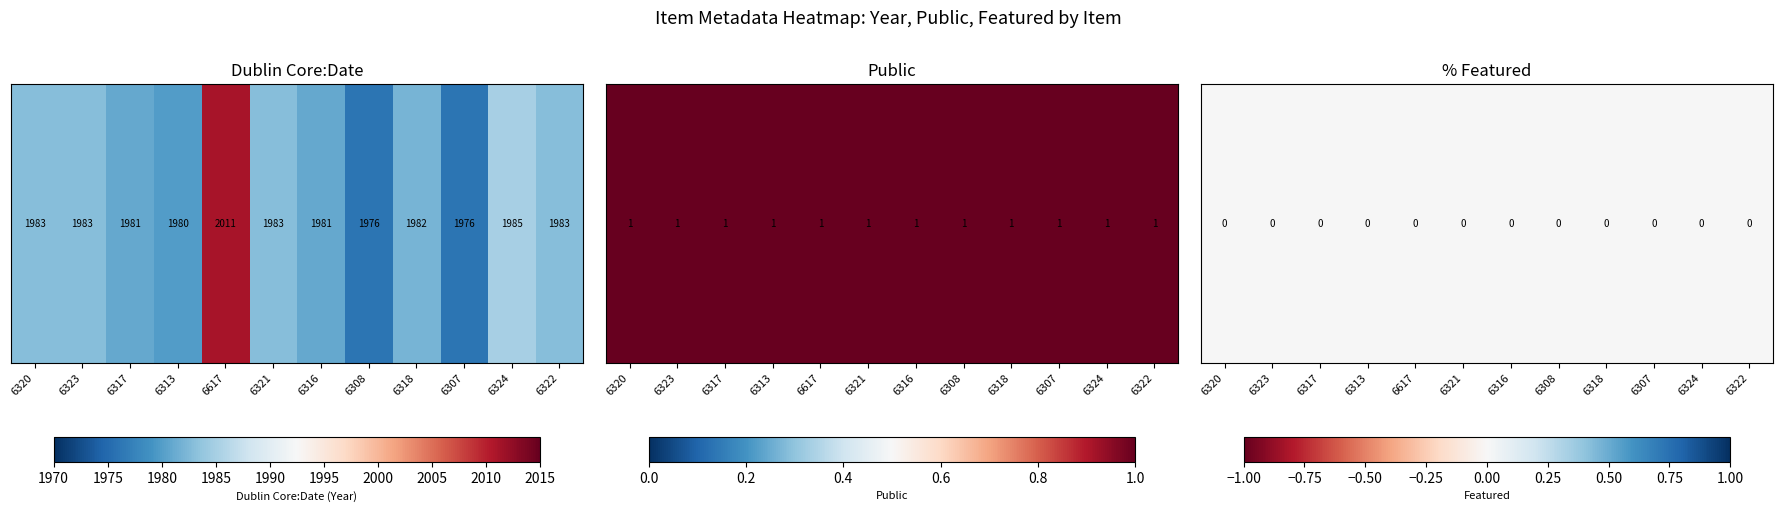

Is it true that 6316 equals 0 at 1?

True